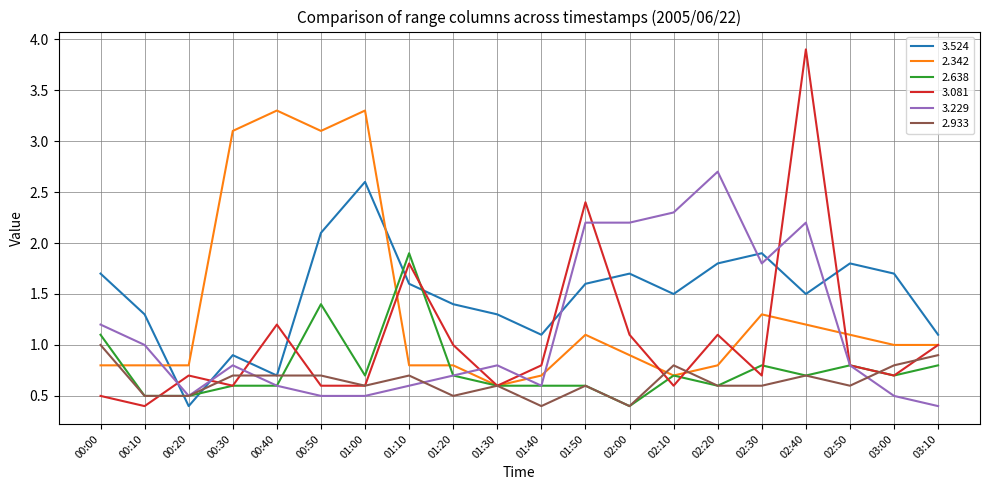

Between 00:10 and 01:50, which series saw the biggest shift?

3.081